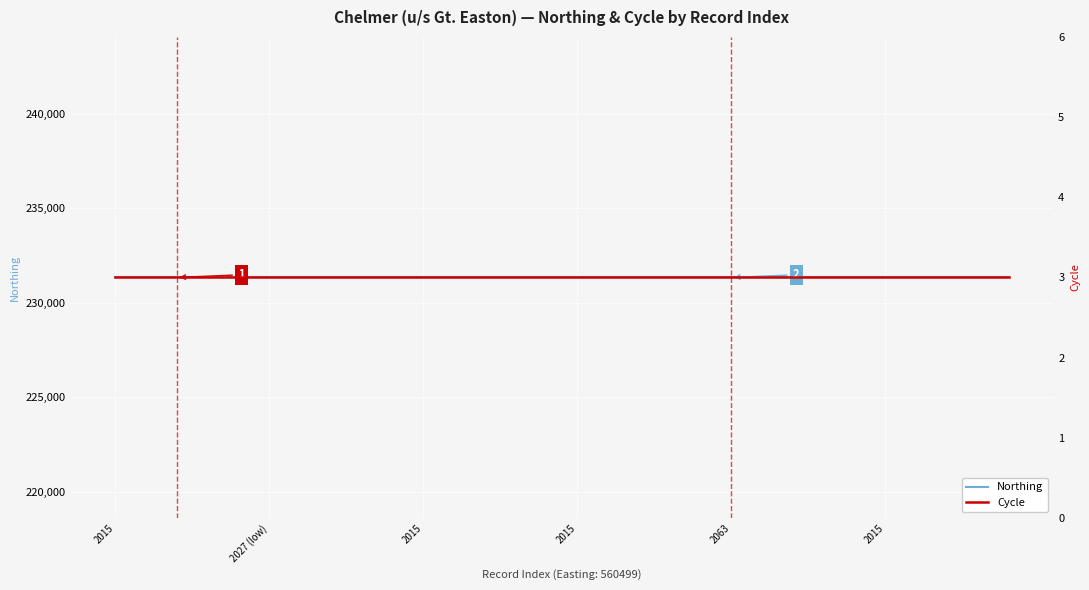

Rank the series by their average value, from highest to lowest.

Northing, Cycle